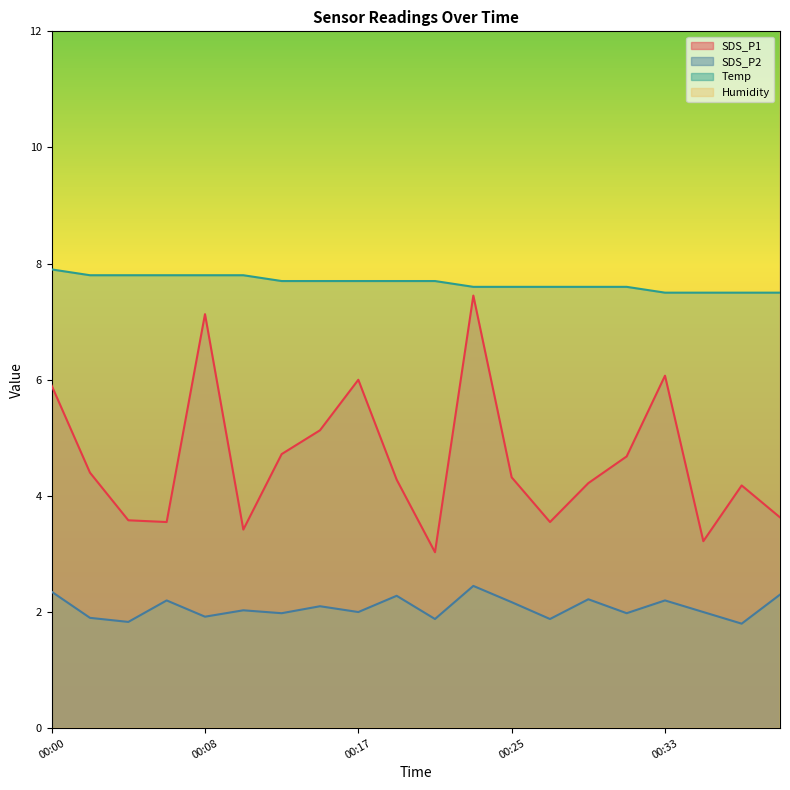

Count the number of data series in this chart.

4